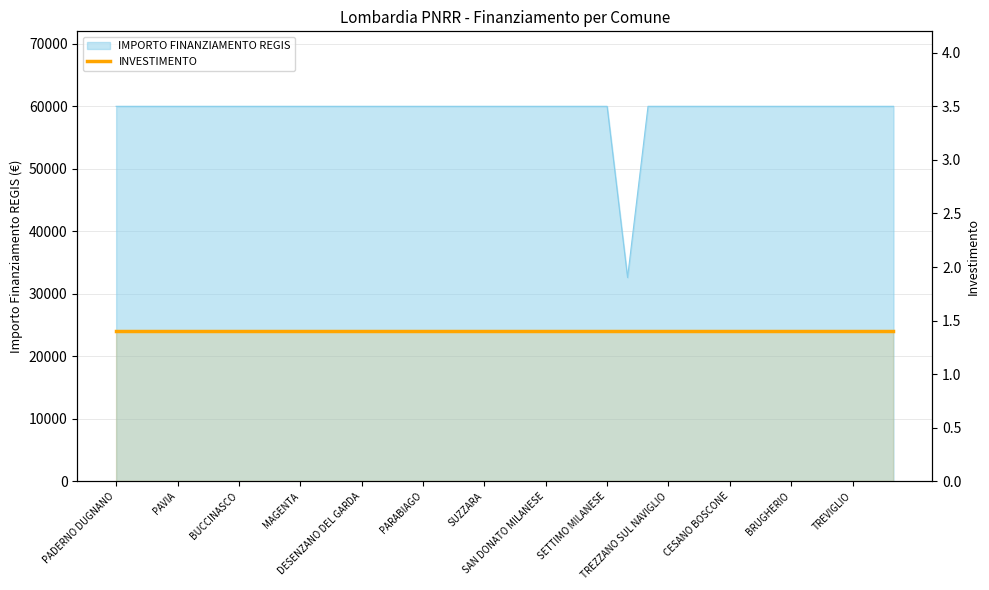

Is it true that the value at SEREGNO is 59966?

True